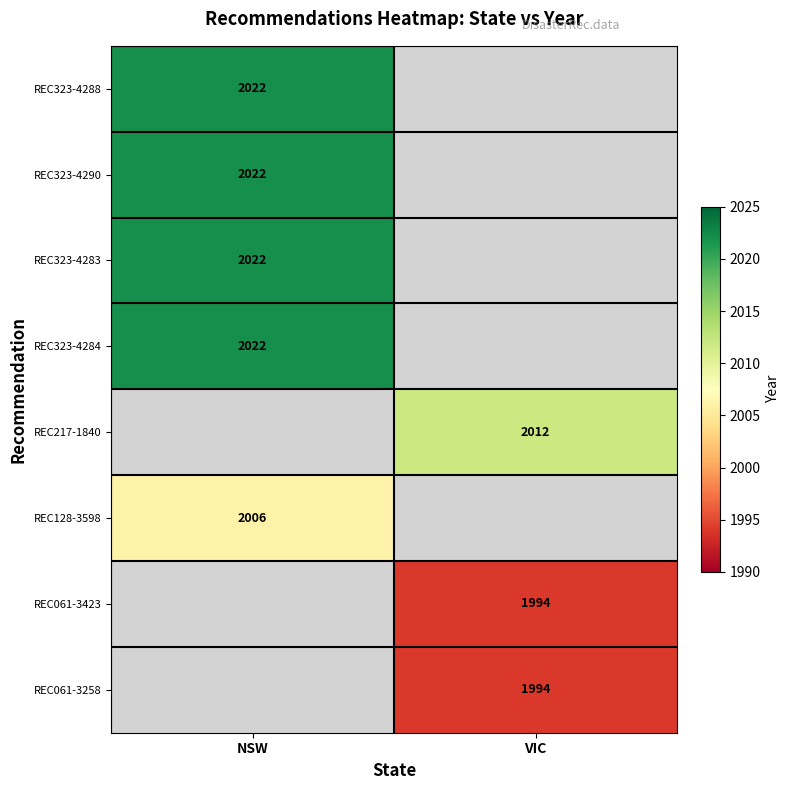

Is it true that REC128-3598 equals 3245 at NSW?

False